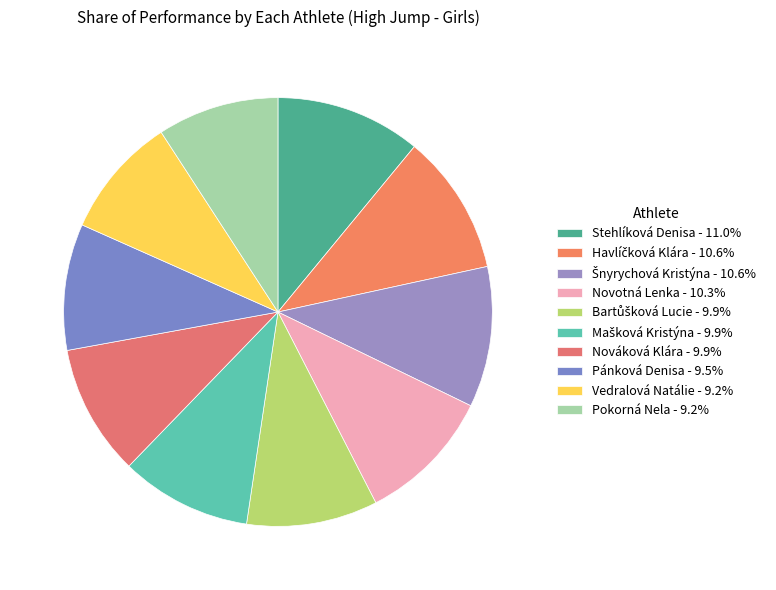

To the nearest percent, what percentage of the pie is Pokorná Nela?

9%